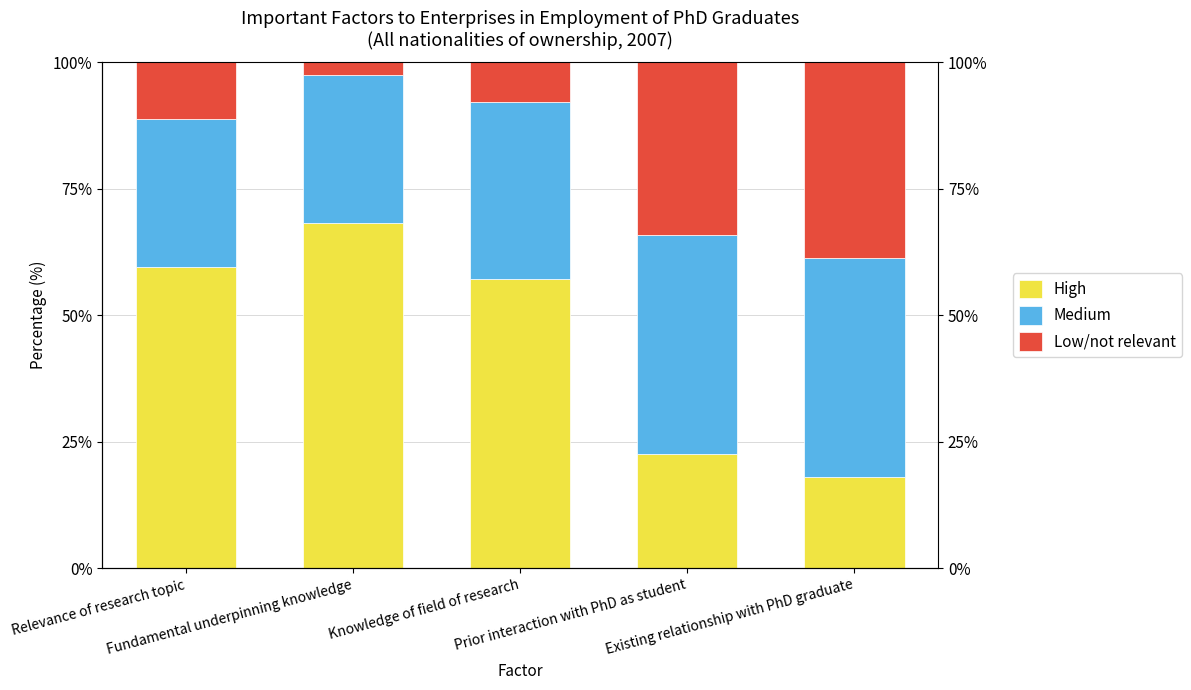

Is it true that Low/not relevant equals 34.2 at Prior interaction with PhD as student?

True